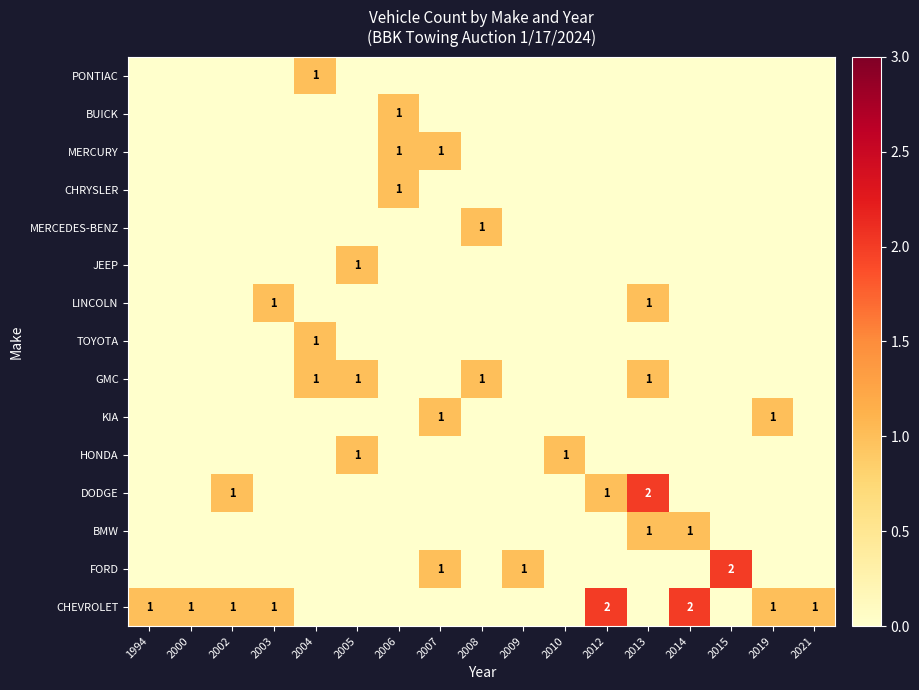

At how many categories does at least one series exceed 0?

17